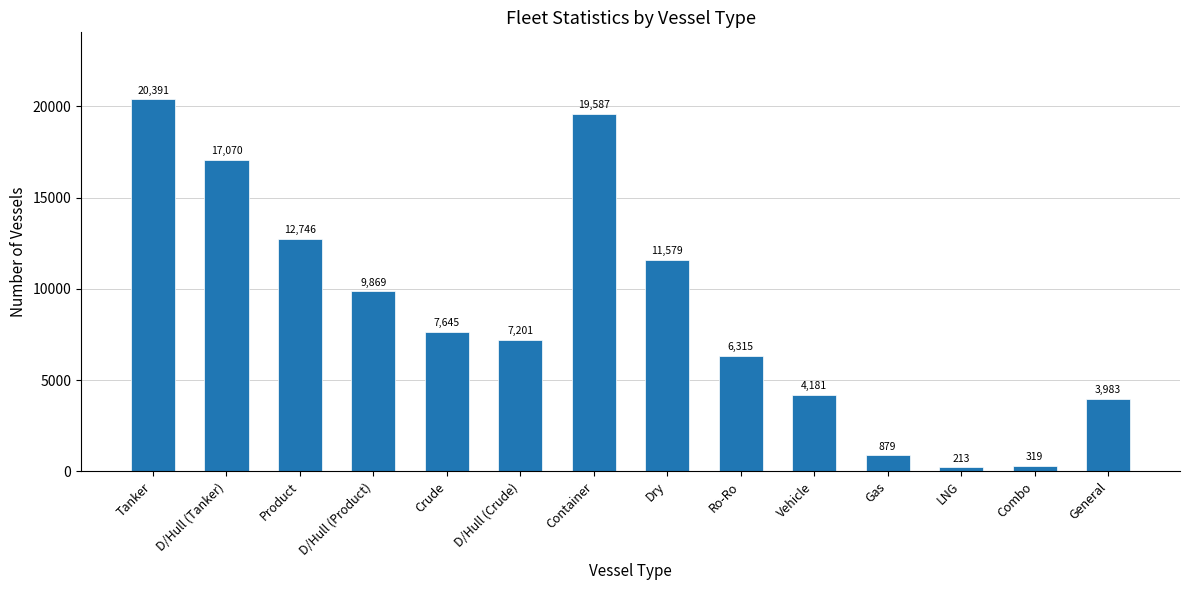

What position from the right is D/Hull (Product)?

11